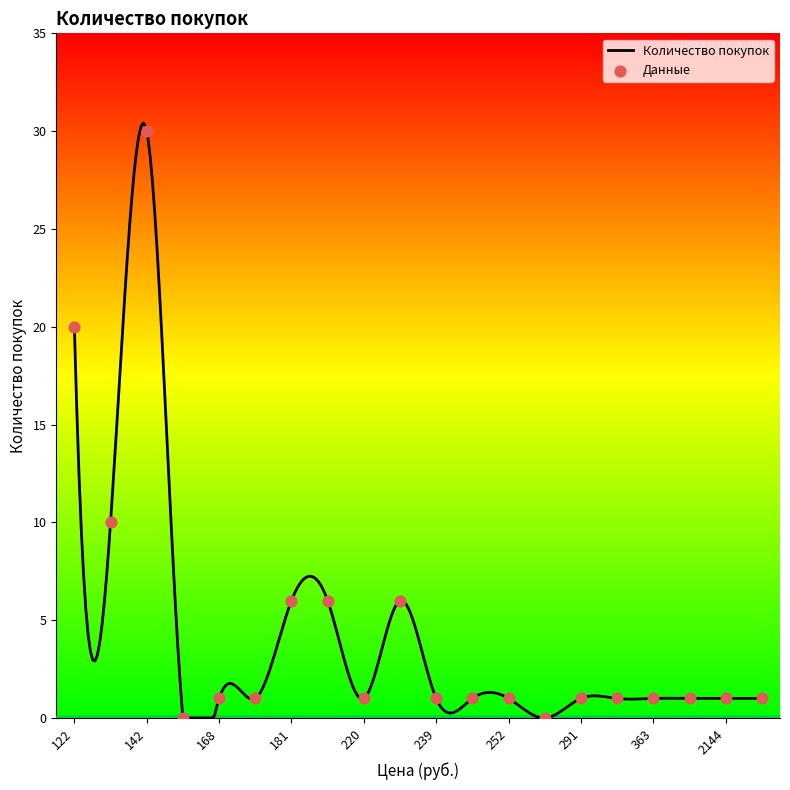

Which series reaches the minimum Y coordinate?

Количество покупок